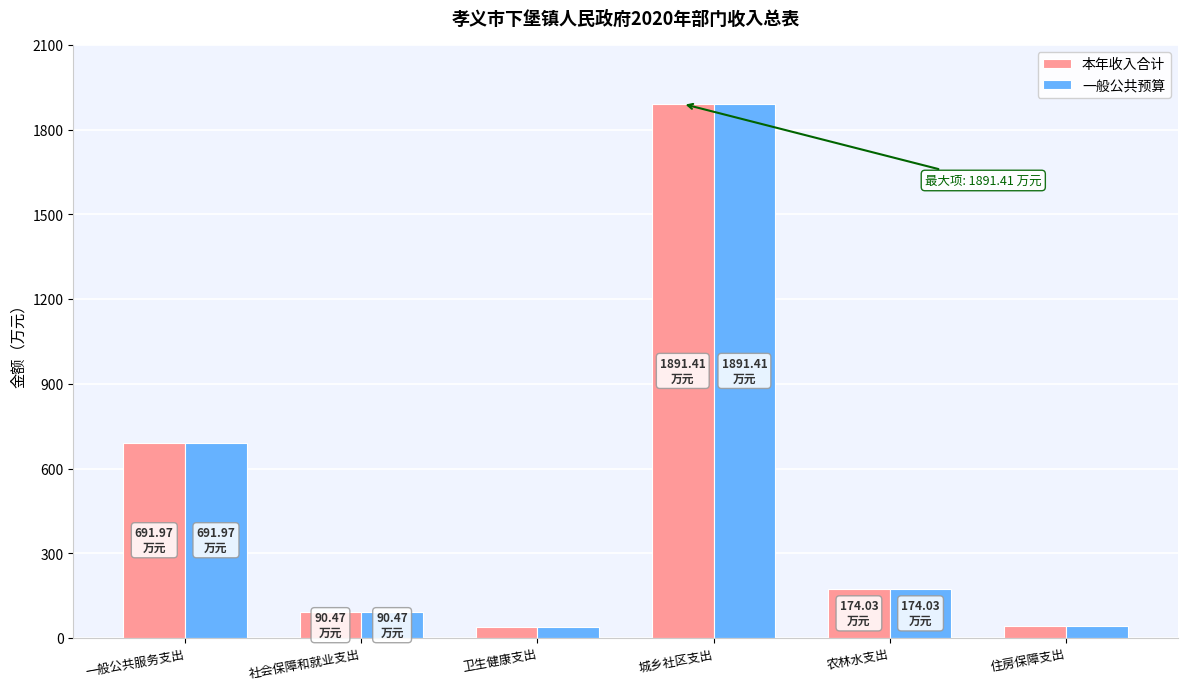

What is the lowest value of the 本年收入合计 series?

38.3